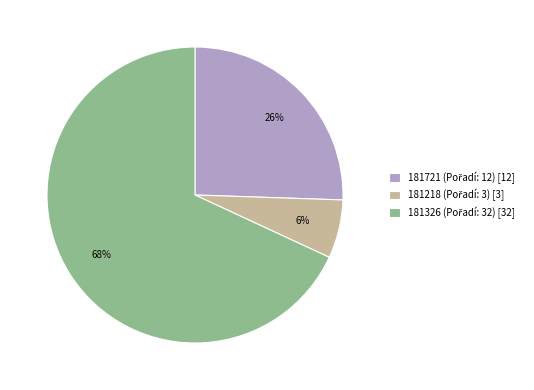

Count the number of slices in the pie.

3